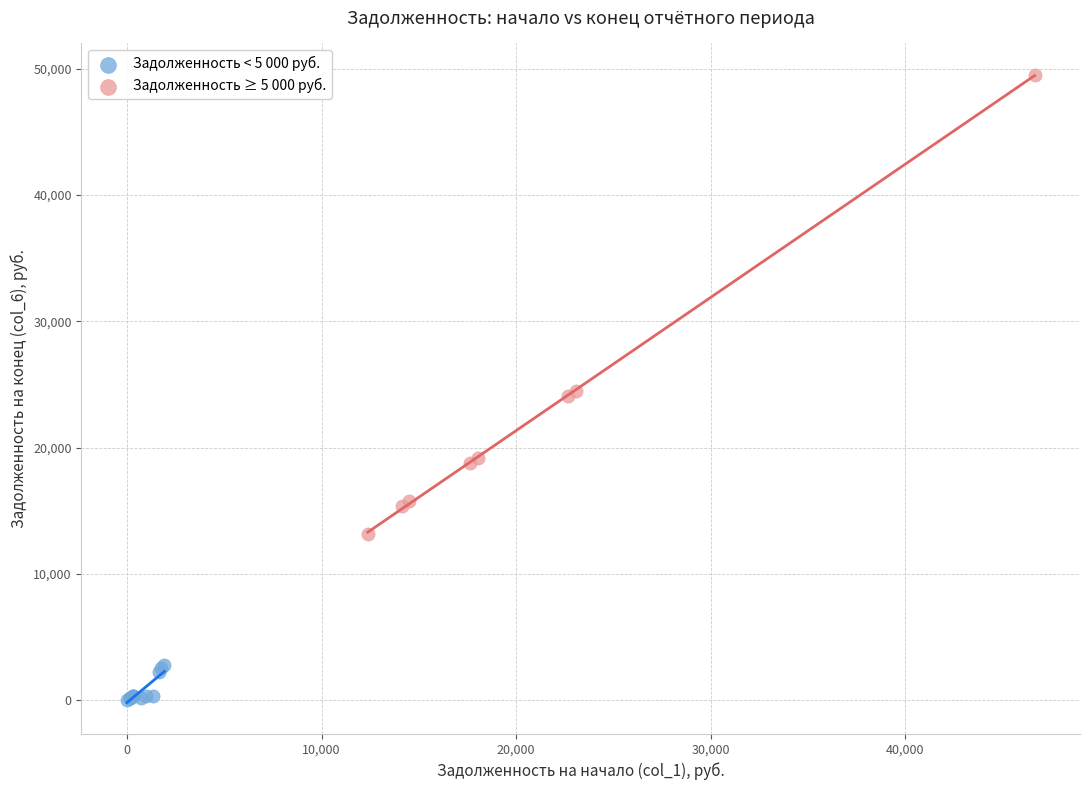

Which series reaches the minimum Y coordinate?

Задолженность < 5 000 руб.